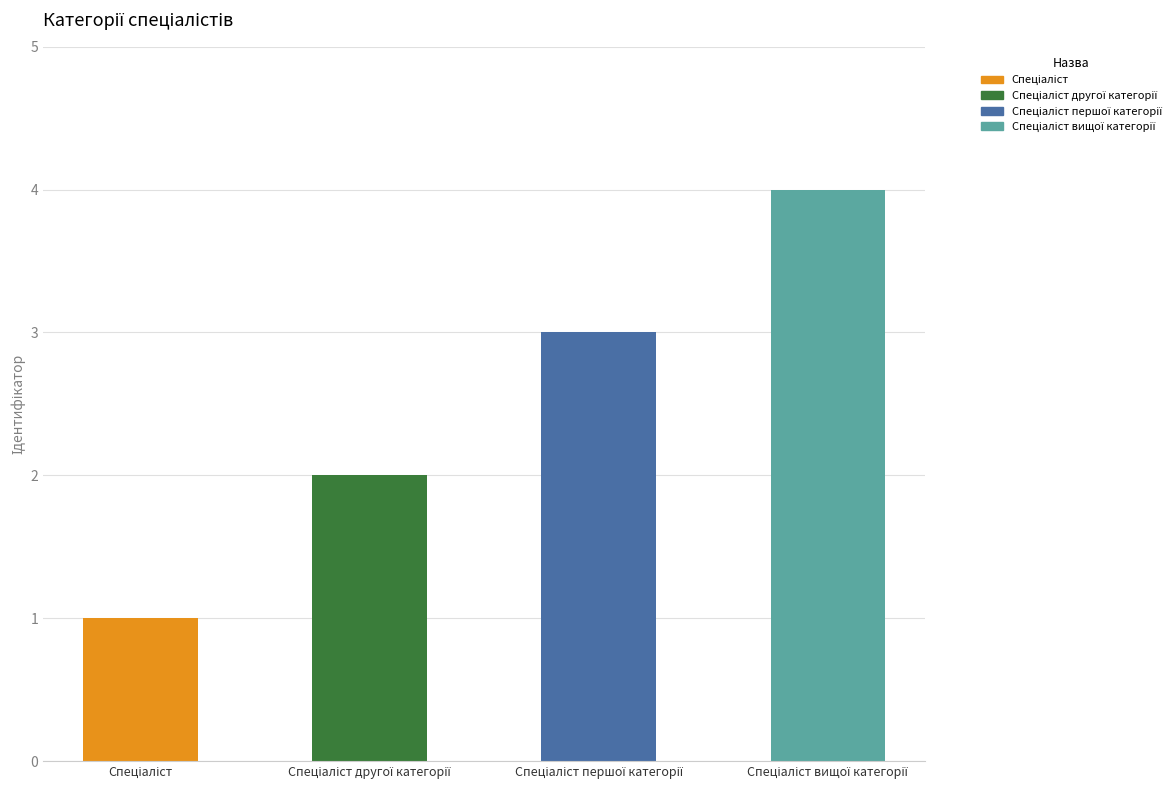

Count the number of data series in this chart.

1